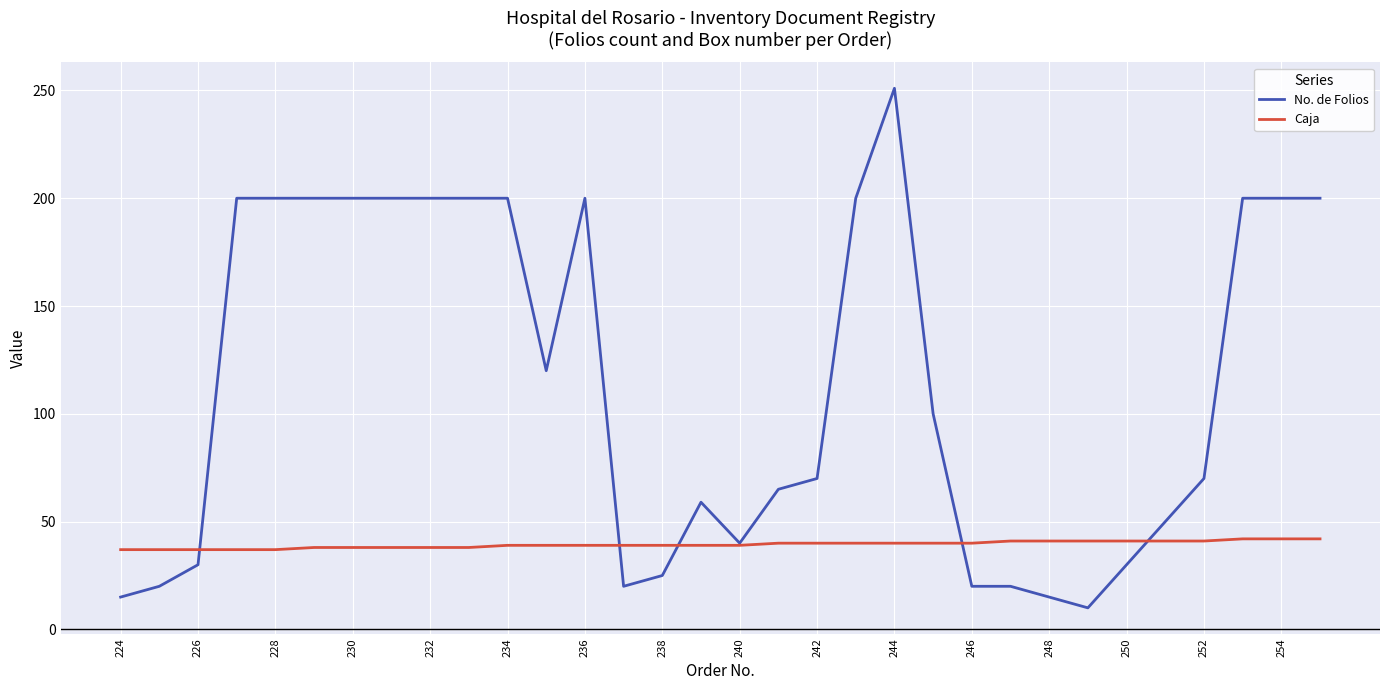

At how many categories does at least one series exceed 170?

14